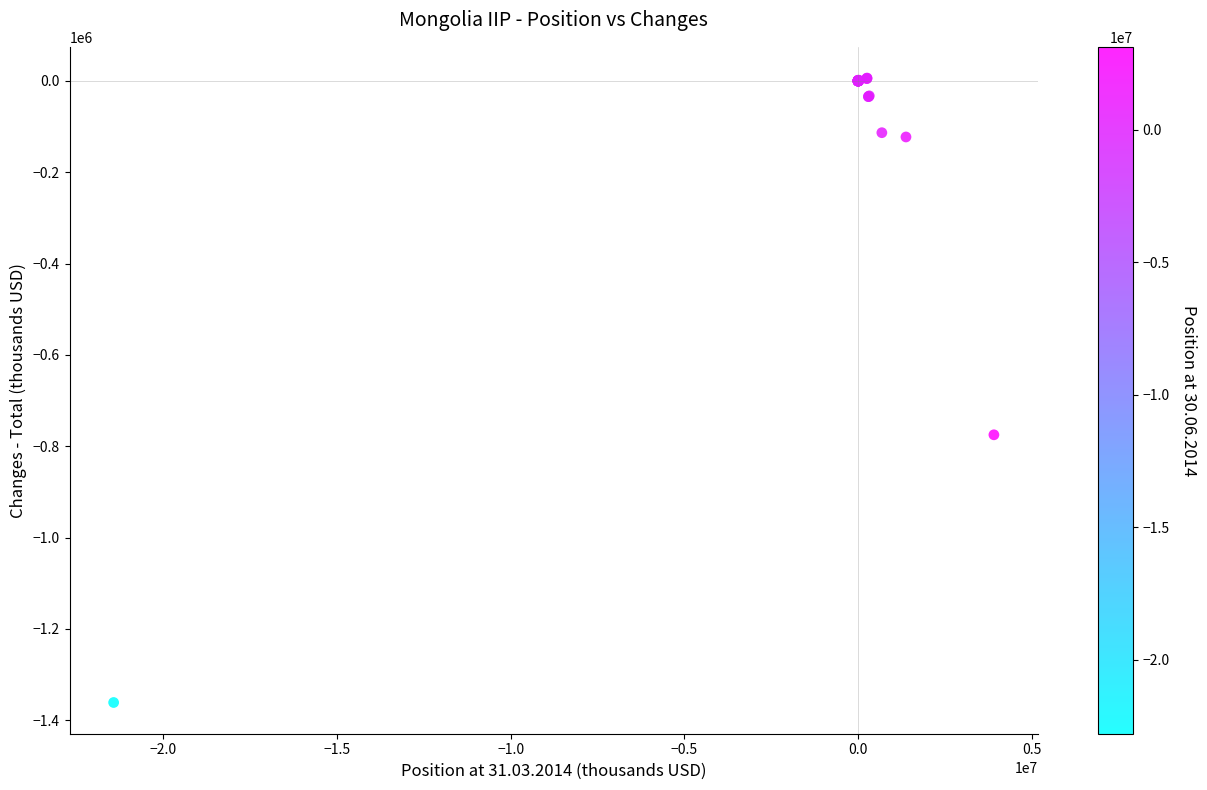

What Y value in the scatter plot is closest to -677320?

-774803.1